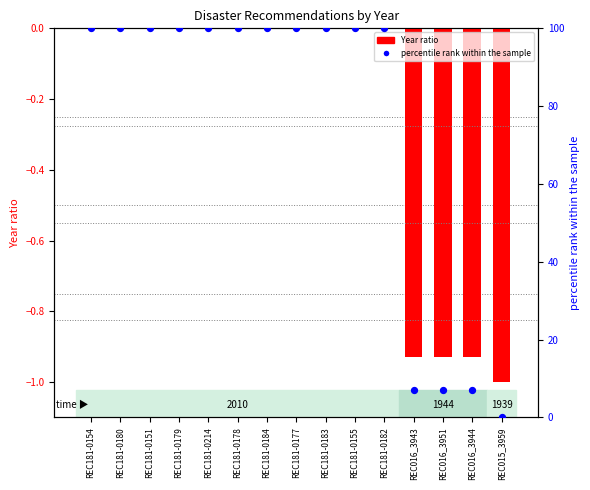

At how many categories does at least one series exceed 22?

11